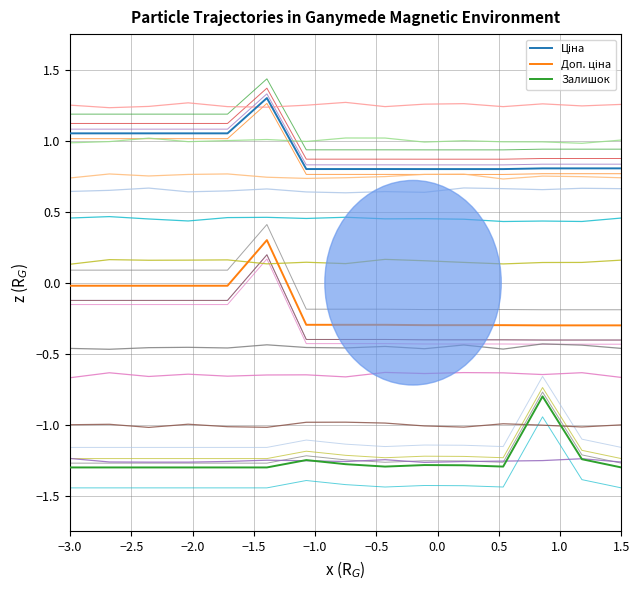

Rank the series by their average value, from highest to lowest.

Ціна, Доп. ціна, Залишок